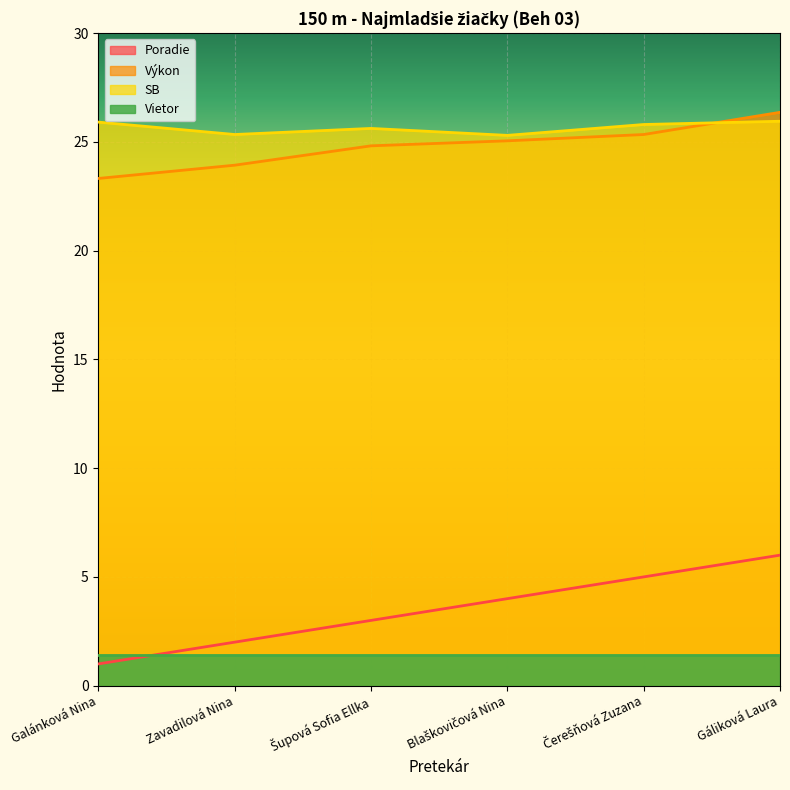

Rank the series by their maximum value, from highest to lowest.

Výkon, SB, Poradie, Vietor